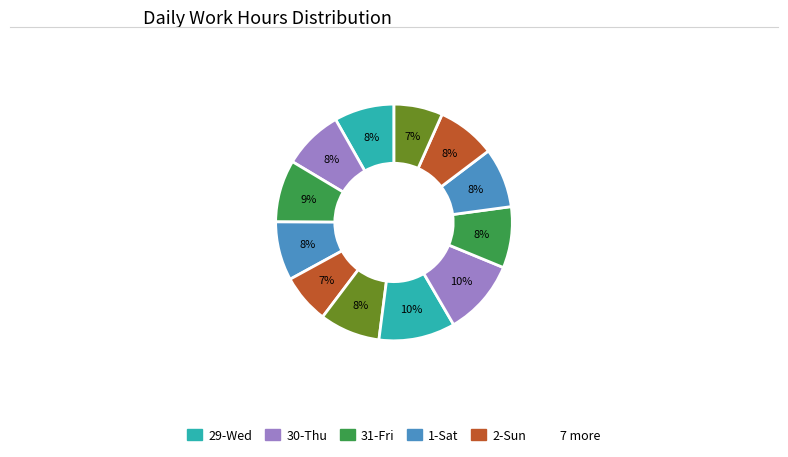

How many slices are in this pie chart?

12